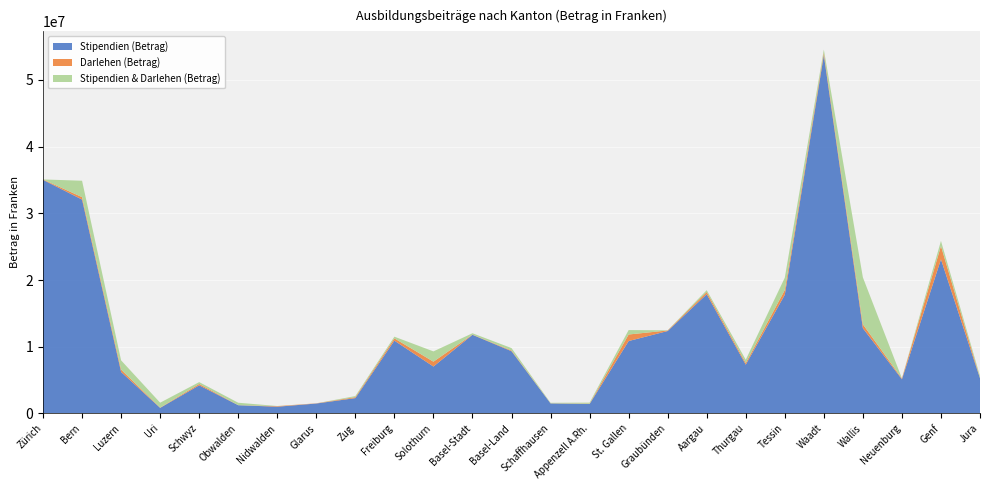

Reading right to left, what are all the values shown in this chart?

Stipendien (Betrag): 5275890	23106405	5124704	12778990	53721051	17795935	7313300	17872700	12359700	10855820	1417883	1505125	9332850	11789248	7032970	10917976	2301500	1488350	1009028	1233780	4219199	835100	6216900	32067644	35023861
Darlehen (Betrag): 49040	1996856	121816	589000	382730	704555	254350	338700	83000	981400	45000	18500	105000	34000	728300	341520	146000	30000	85000	13200	203650	37200	363725	363306	63600
Stipendien & Darlehen (Betrag): 275565	768983	26000	7034110	454670	1854272	488387	272150	27800	665300	158450	73300	363835	201481	1542900	249672	157300	0	21840	358360	274826	741400	1378200	2460767	0